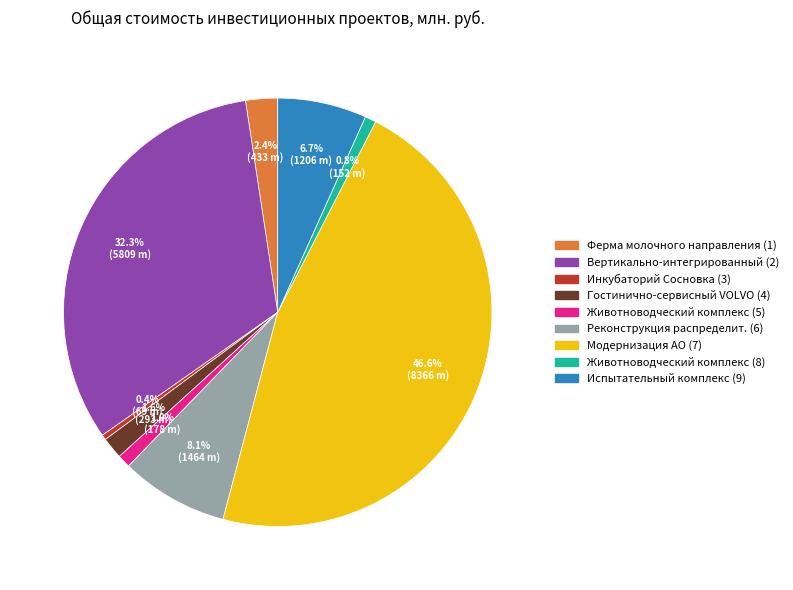

Is there any slice that represents more than half of the pie?

No